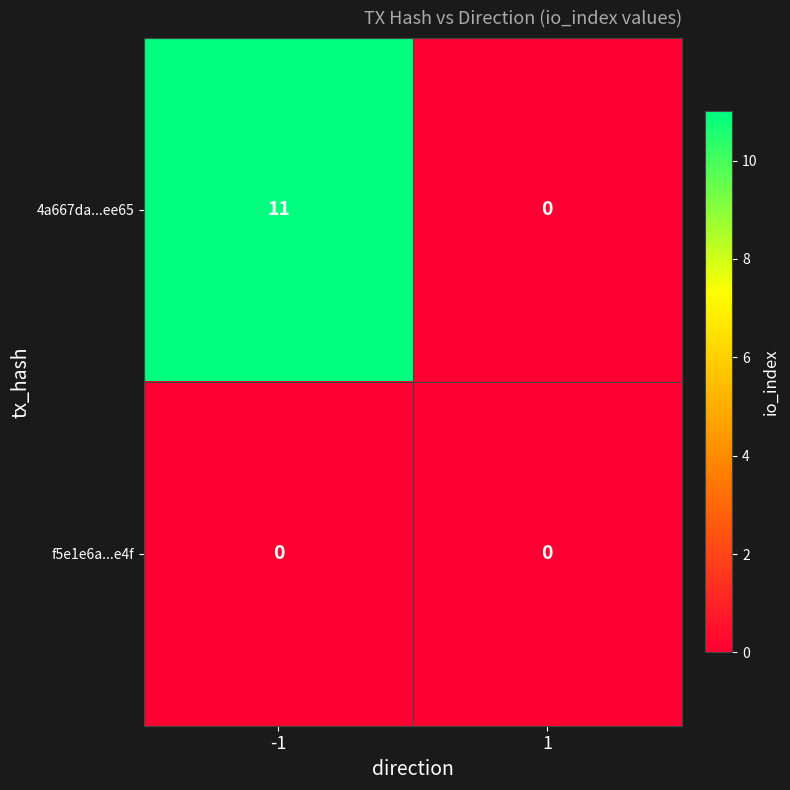

At which category is the sum across all series the highest?

-1